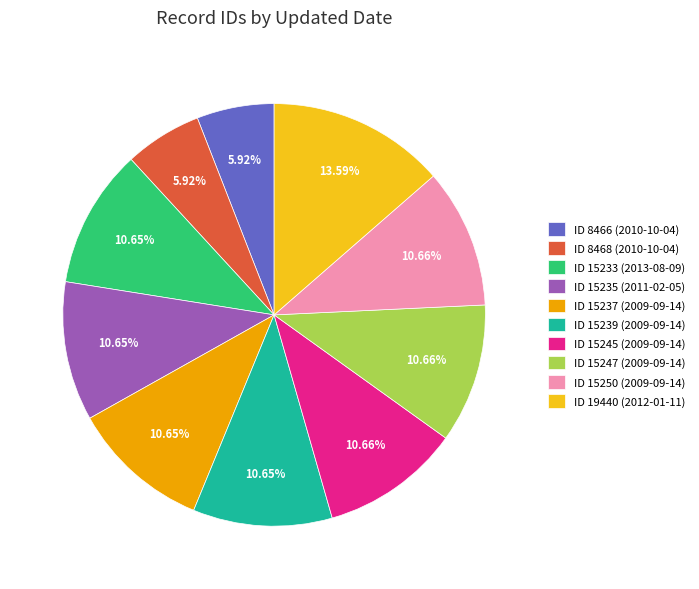

What is the ratio of the value at ID 15245 (2009-09-14) to the value at ID 15235 (2011-02-05)?

1.0